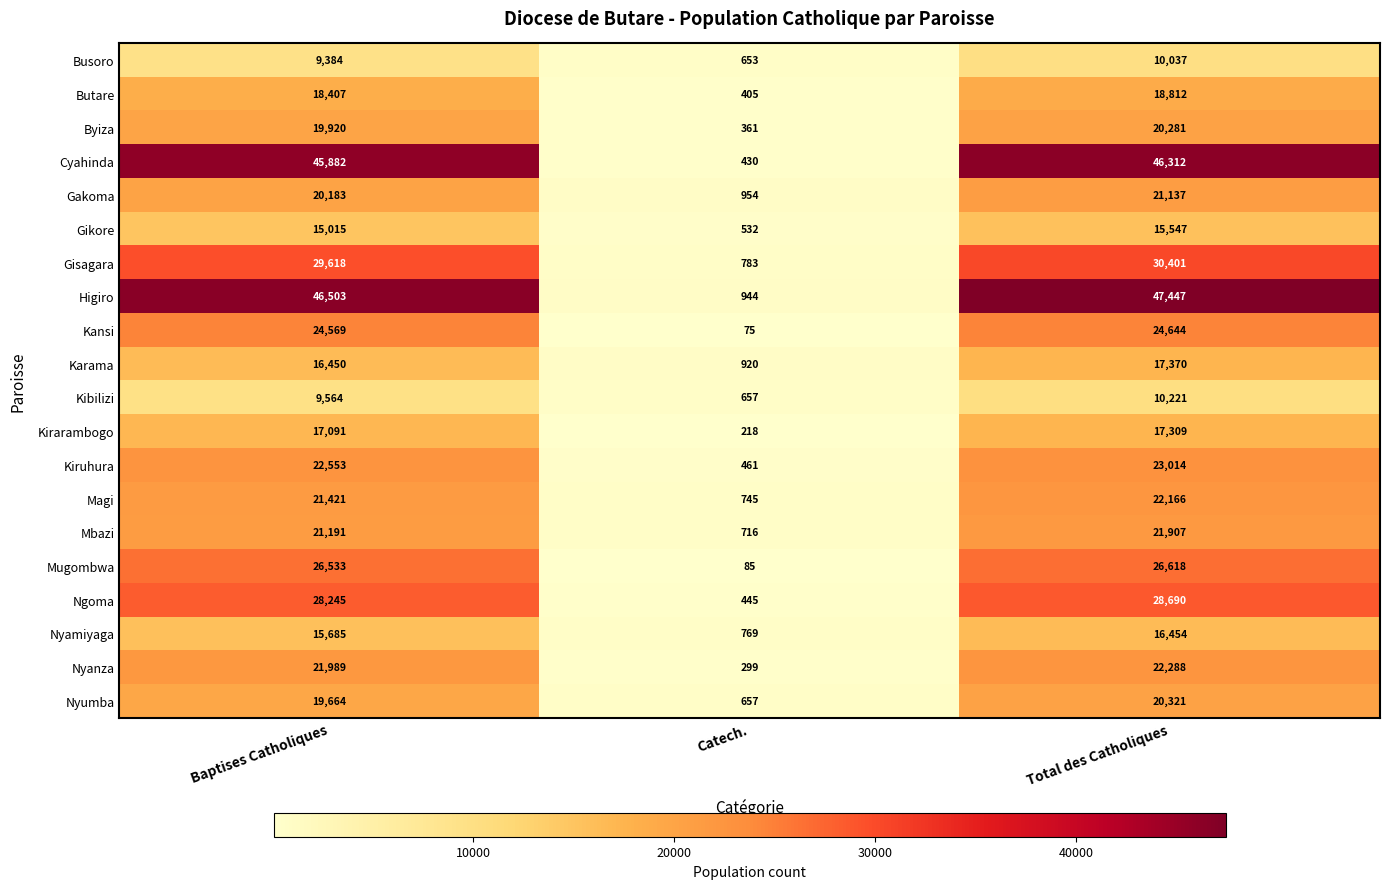

Count the number of categories in the chart.

3